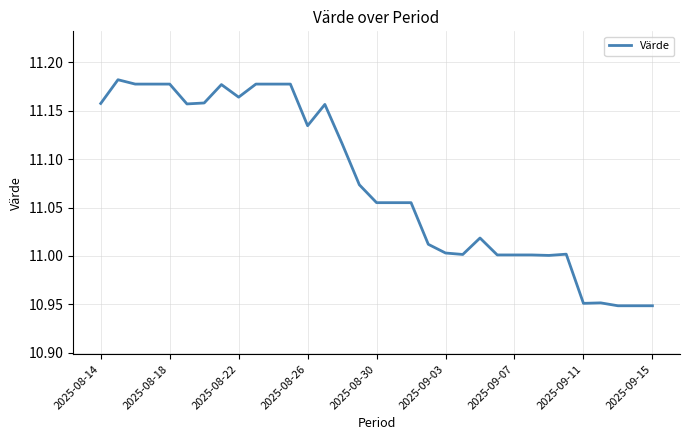

Count the number of data series in this chart.

1